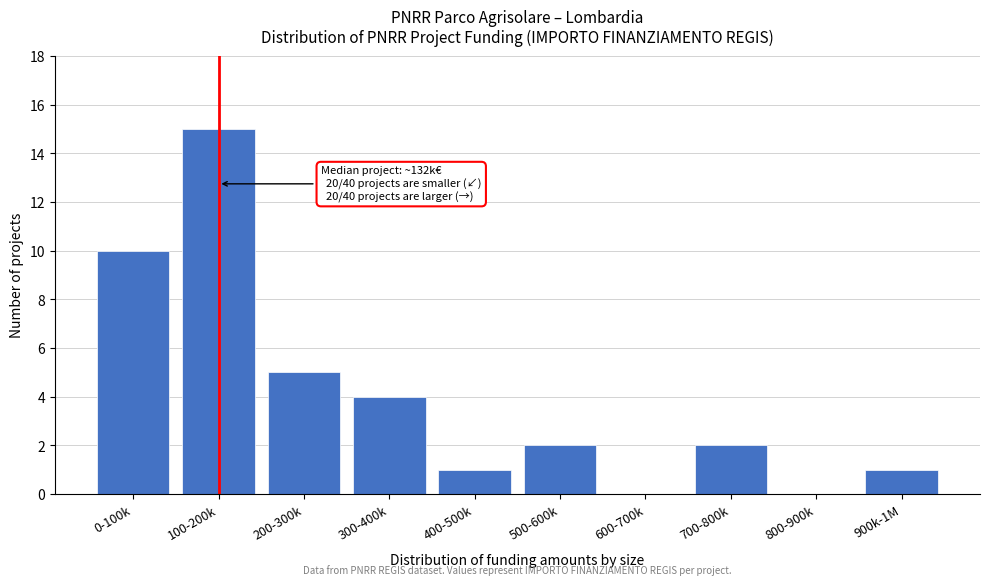

Reading left to right, transcribe all the data shown in this chart.

0-100k=10	100-200k=15	200-300k=5	300-400k=4	400-500k=1	500-600k=2	600-700k=0	700-800k=2	800-900k=0	900k-1M=1